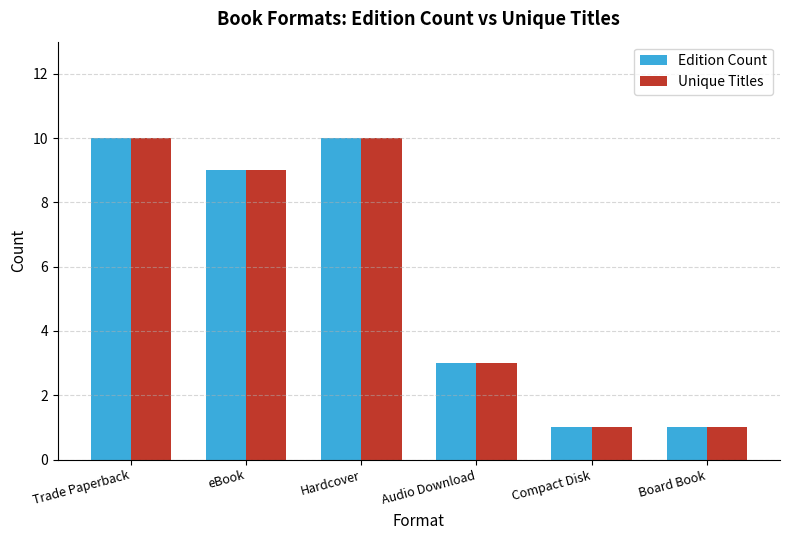

What is the sum of all Edition Count values?

34